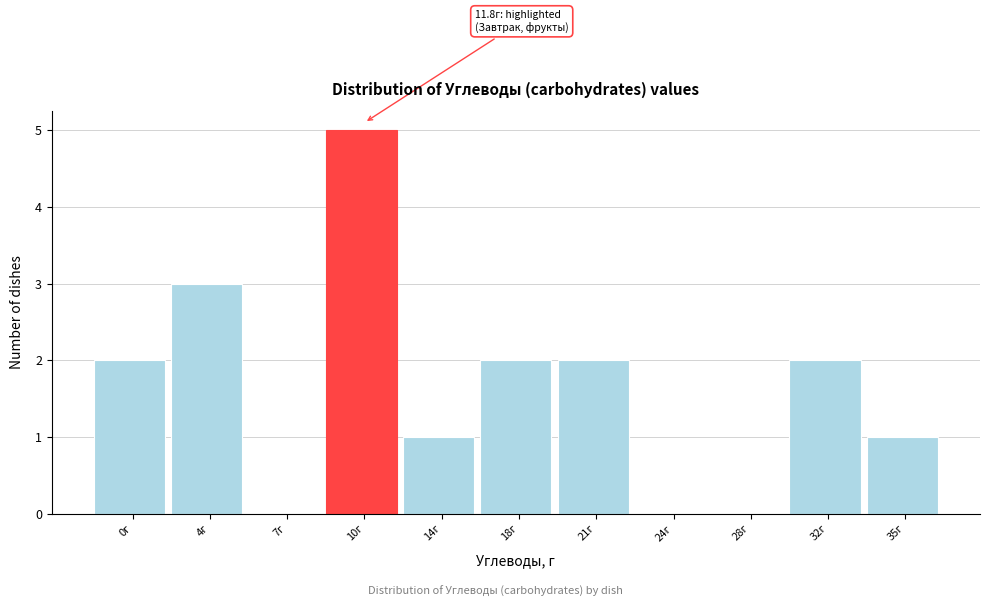

Reading left to right, list all the values displayed in this chart.

0г=2	4г=3	7г=0	10г=5	14г=1	18г=2	21г=2	24г=0	28г=0	32г=2	35г=1